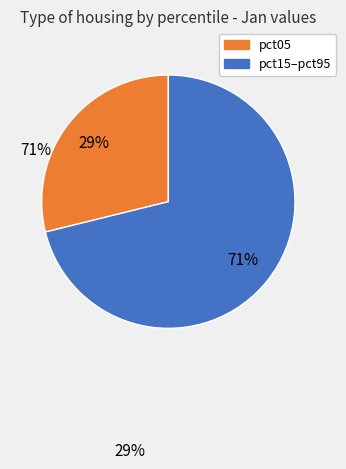

To the nearest percent, what percentage of the pie is pct05?

29%